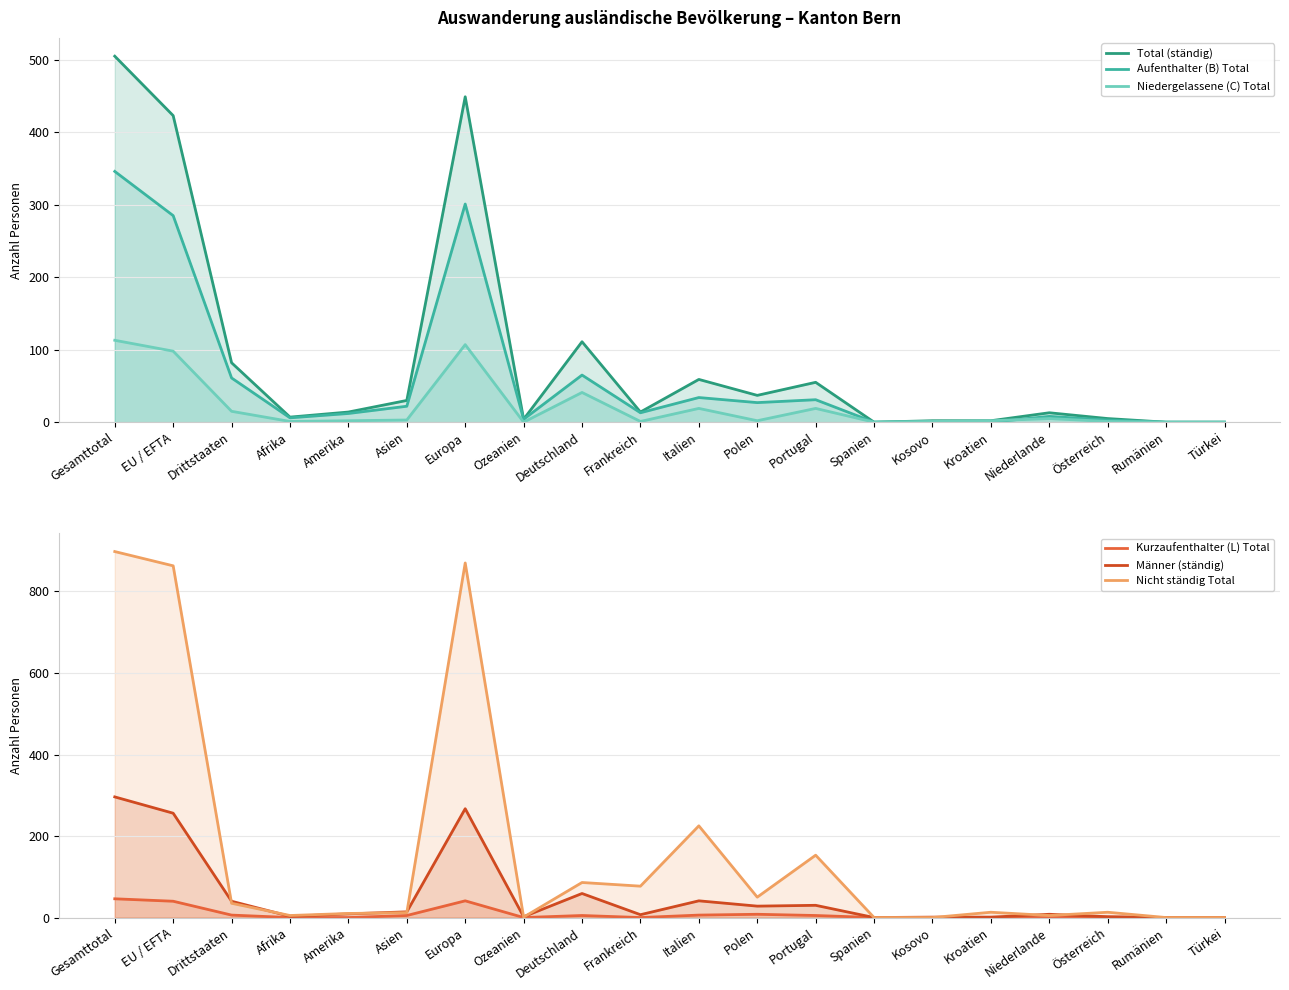

Which series ends up on top after the final intersection of Nicht ständig Total and Total (ständig)?

Nicht ständig Total